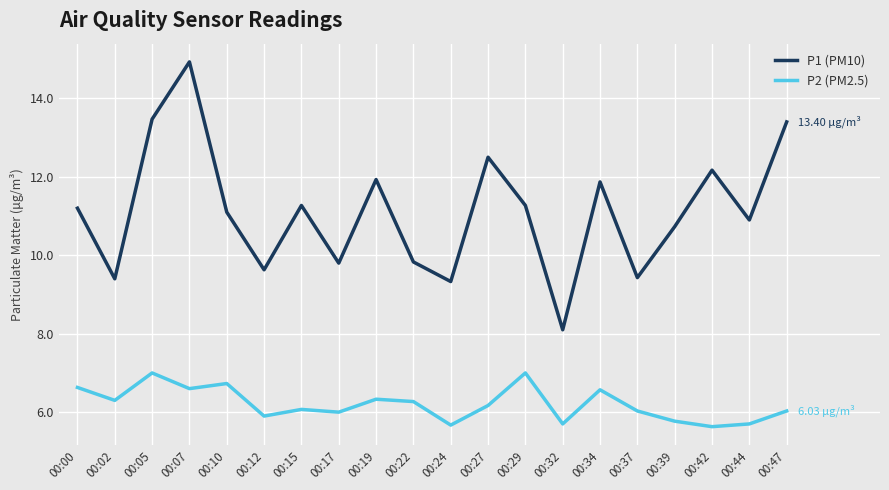

Which series changed the most between 00:05 and 00:24?

P1 (PM10)